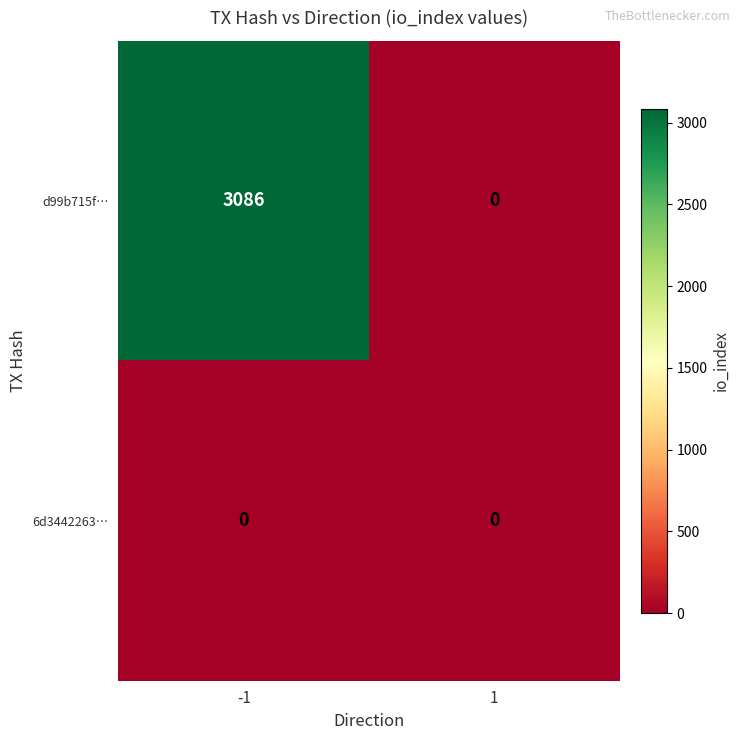

What is the greatest value displayed?

3086